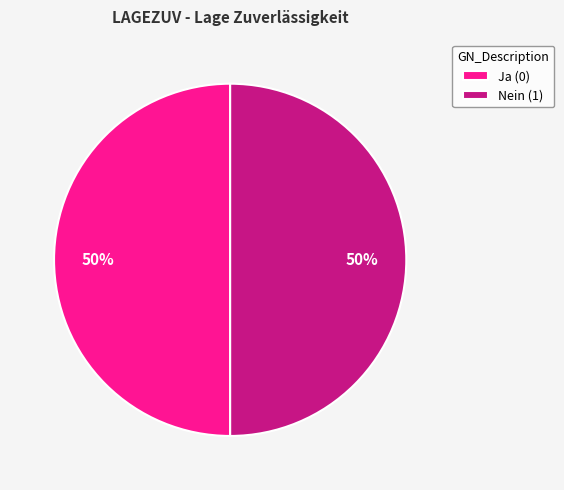

Count the number of slices in the pie.

2